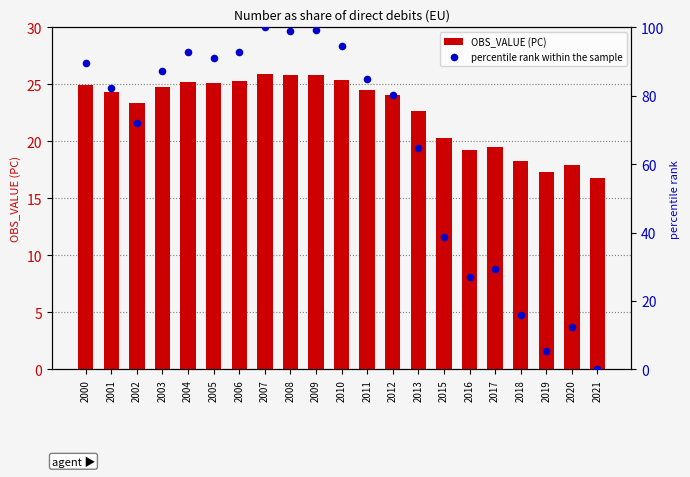

At how many categories does at least one series exceed 67?

13